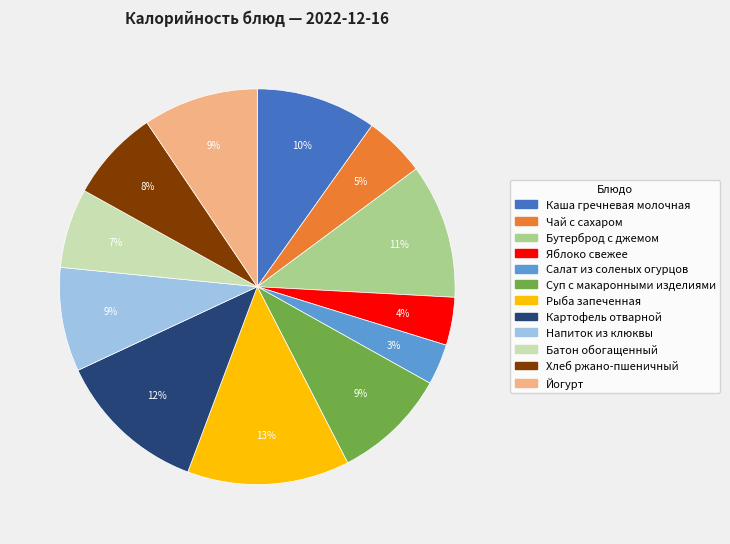

Which has a higher value, Чай с сахаром or Каша гречневая молочная?

Каша гречневая молочная